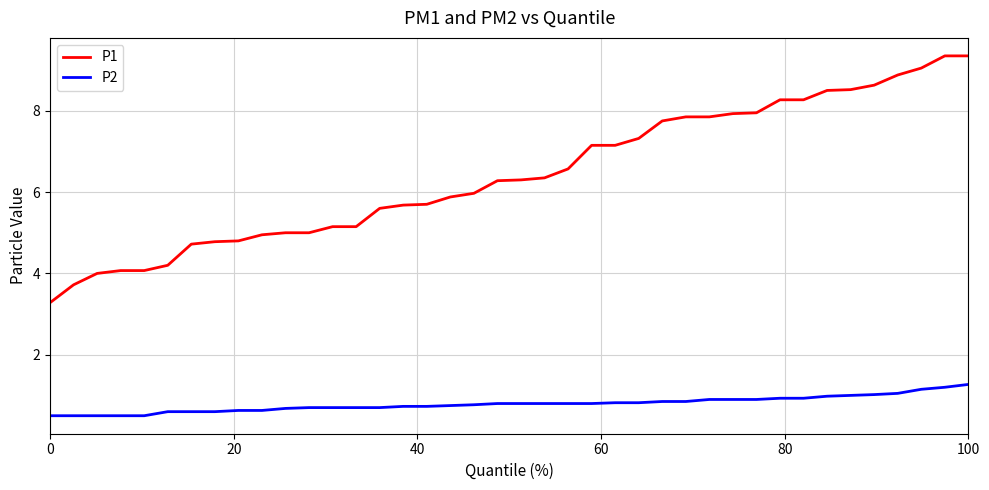

Rank the series by their average value, from lowest to highest.

P2, P1